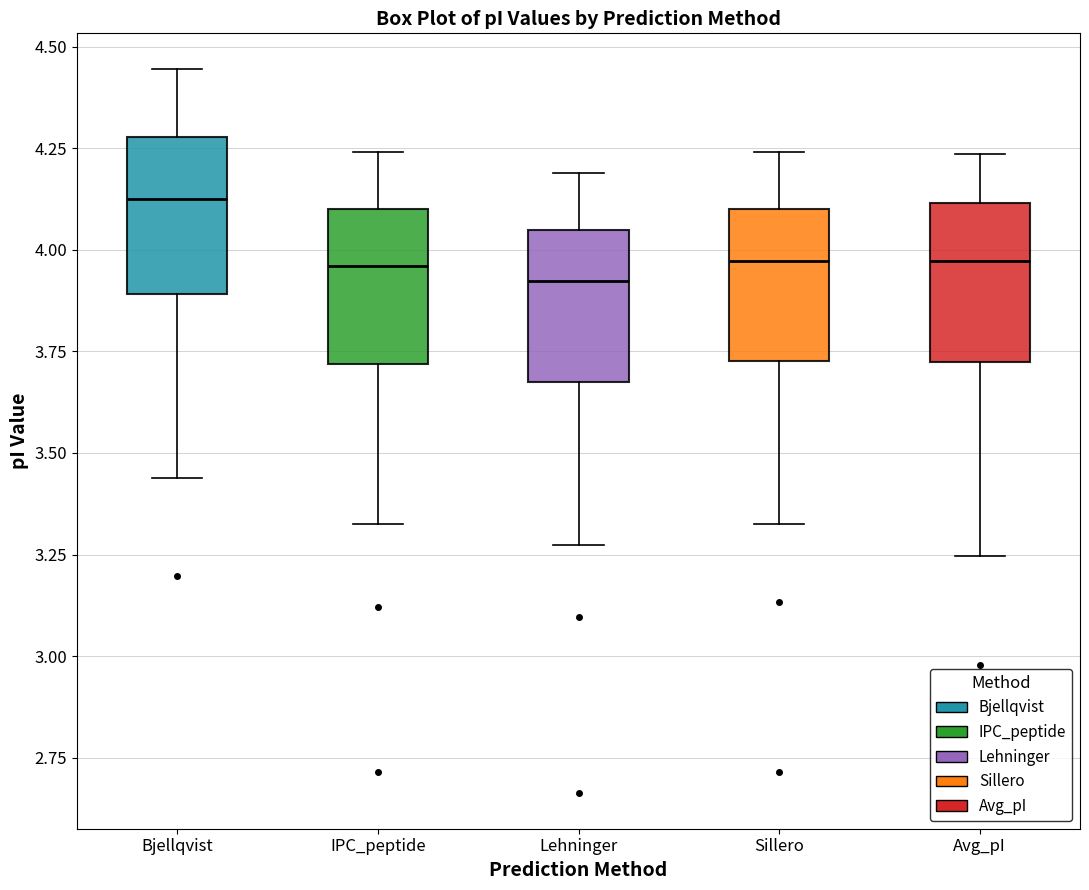

Reading left to right, transcribe this box plot: for each box, give where its median line is, the range the box spans, and where its two whiskers end, as read against the y-axis. The values are not printed on the chart, so give them approximately, as read against the axis.

Bjellqvist: median 4.15, box 3.90 to 4.30, whiskers 3.45 to 4.45
IPC_peptide: median 3.95, box 3.70 to 4.10, whiskers 3.35 to 4.25
Lehninger: median 3.90, box 3.65 to 4.05, whiskers 3.25 to 4.20
Sillero: median 3.95, box 3.75 to 4.10, whiskers 3.35 to 4.25
Avg_pI: median 3.95, box 3.75 to 4.10, whiskers 3.25 to 4.25